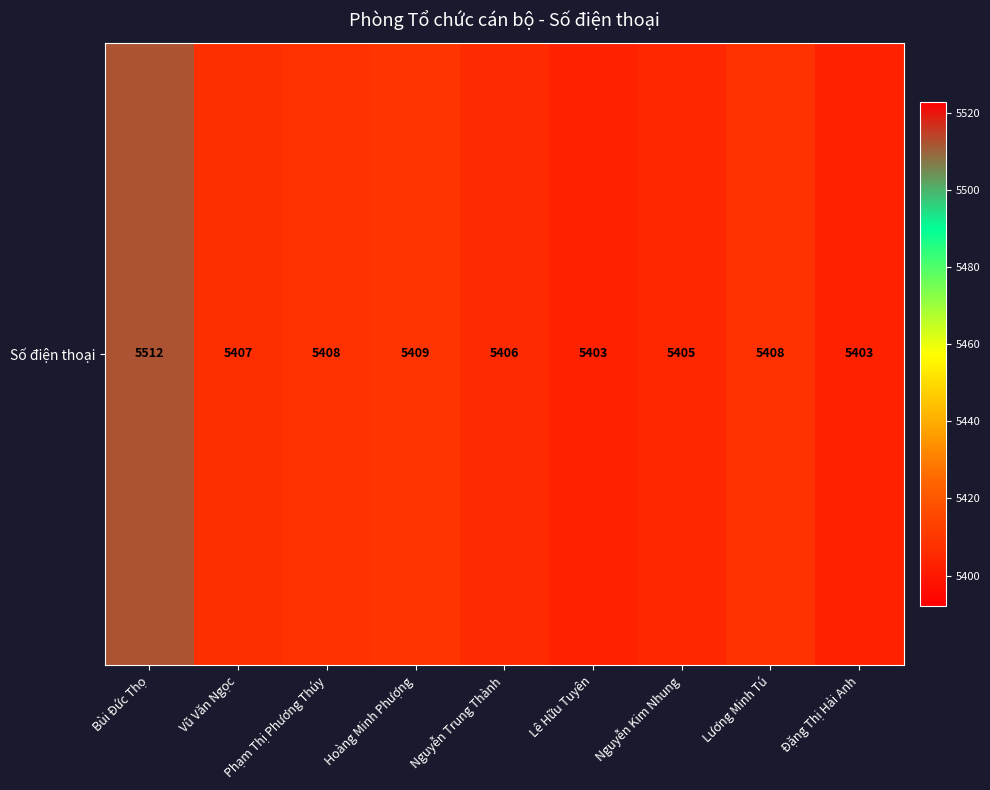

Reading left to right, list all the values displayed in this chart.

Bùi Đức Thọ=5512	Vũ Văn Ngọc=5407	Phạm Thị Phương Thúy=5408	Hoàng Minh Phượng=5409	Nguyễn Trung Thành=5406	Lê Hữu Tuyên=5403	Nguyễn Kim Nhung=5405	Lương Minh Tú=5408	Đặng Thị Hải Anh=5403